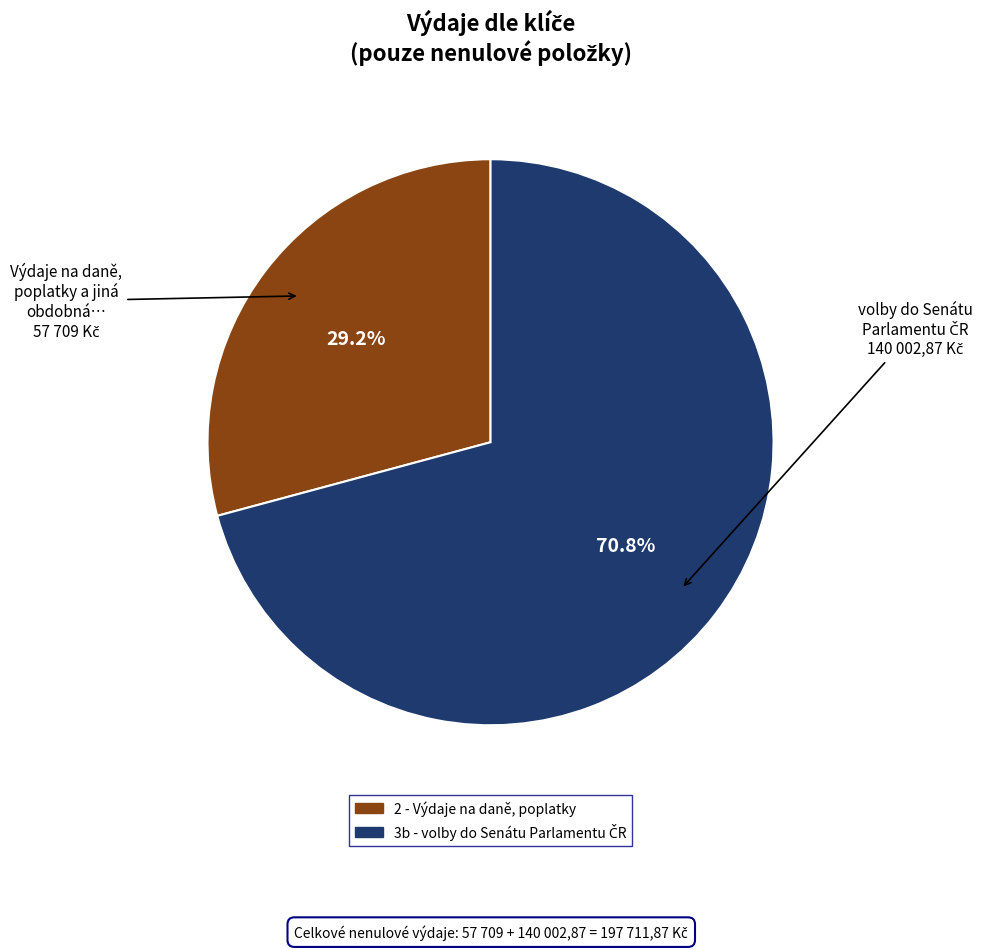

How many segments does this pie chart have?

2